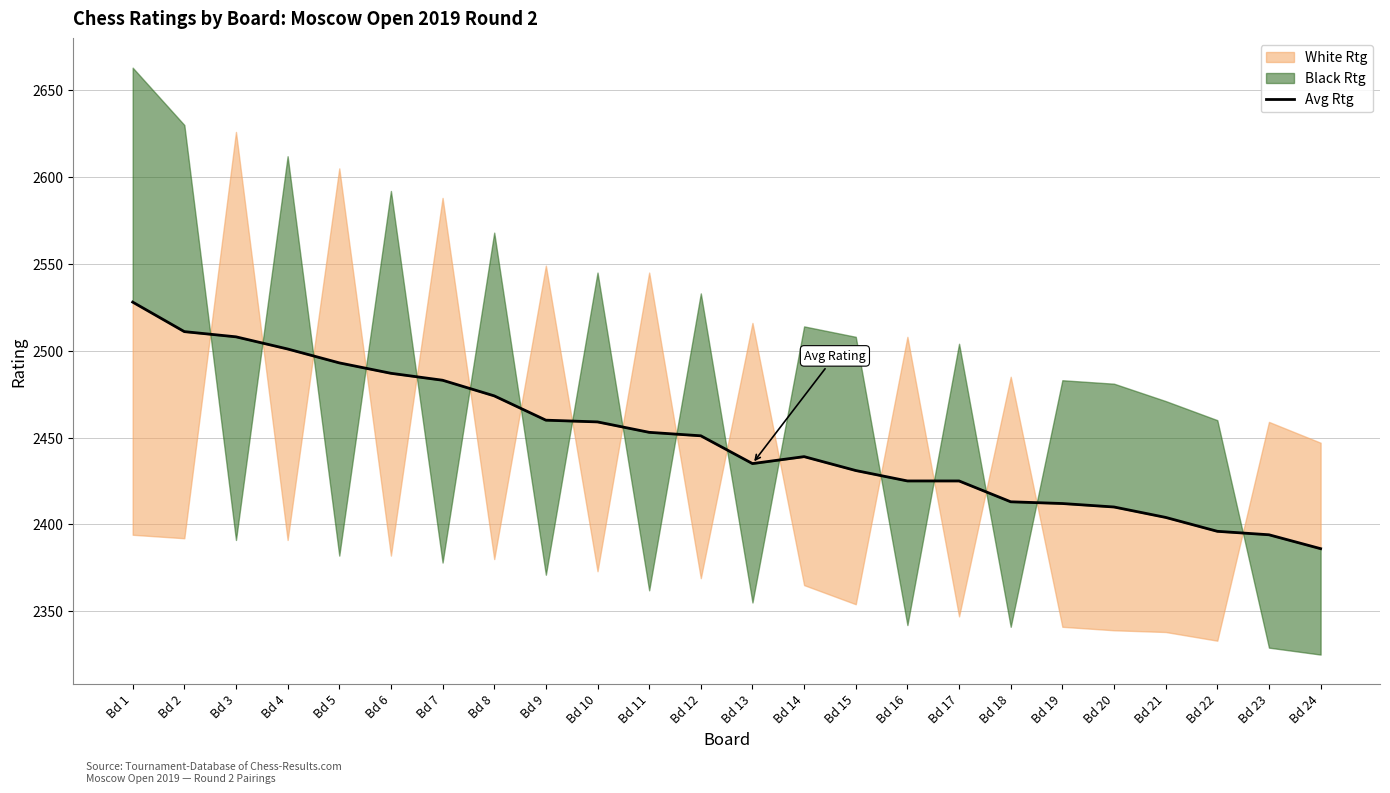

The chart shows a value of 1409 at Bd 15. True or false?

False